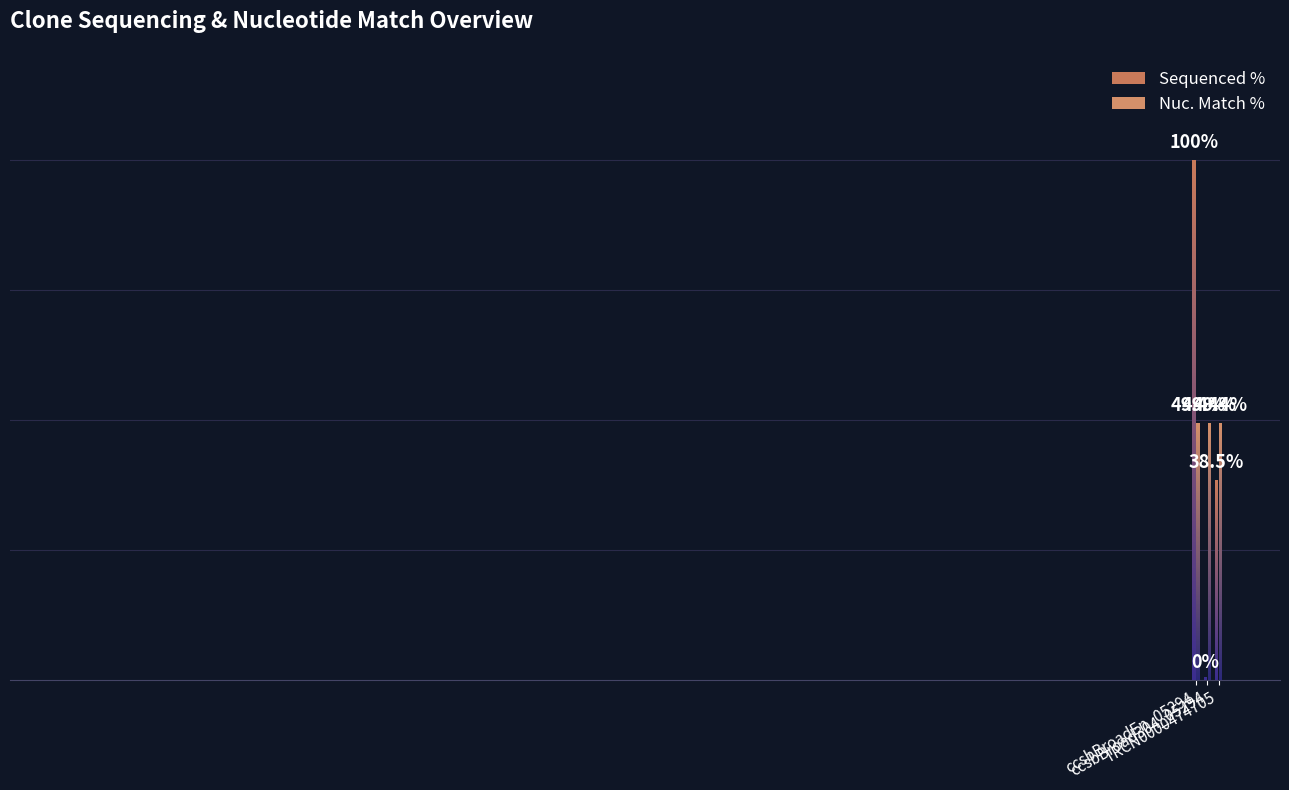

What is the highest value of the Sequenced % series?

100.0